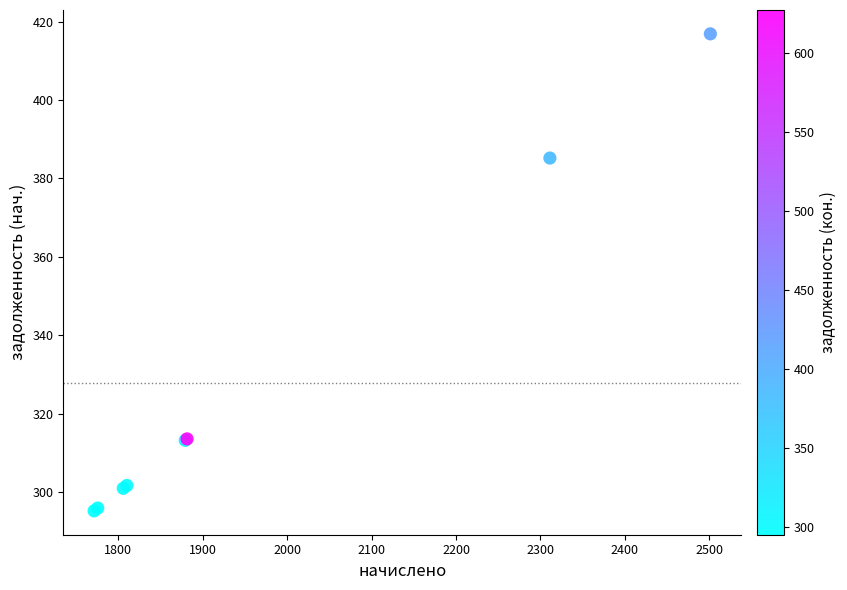

What Y value in the scatter plot is closest to 356?

385.2